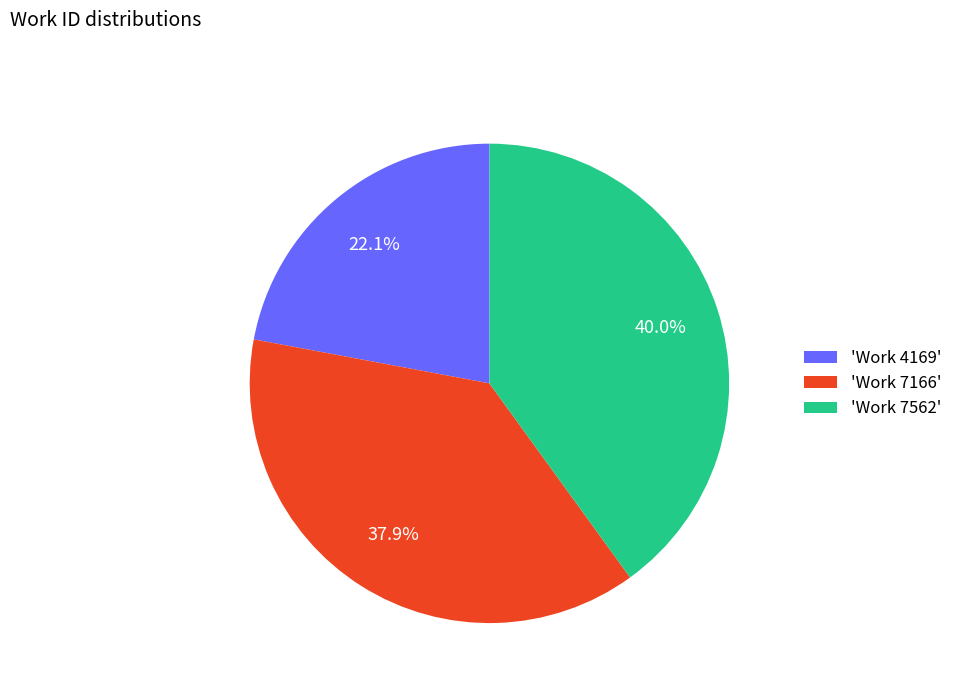

Rank the categories by value from highest to lowest.

'Work 7562', 'Work 7166', 'Work 4169'